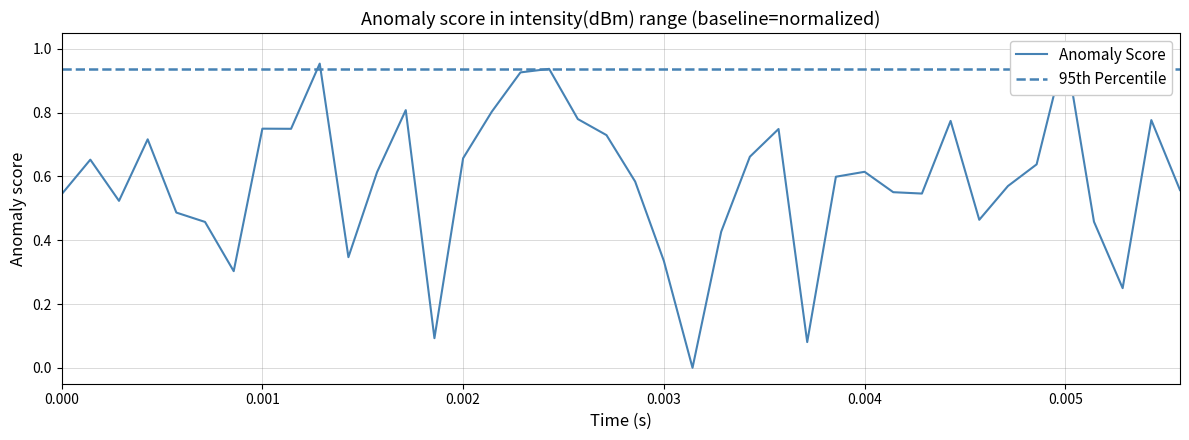

How many points are higher than both their immediate neighbors (excluding endpoints)?

11